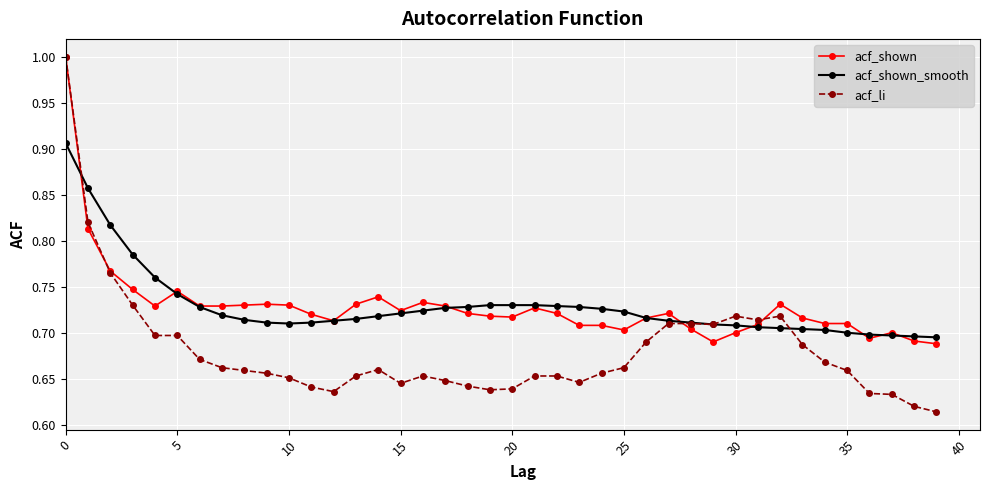

At how many categories does at least one series exceed 0?

40